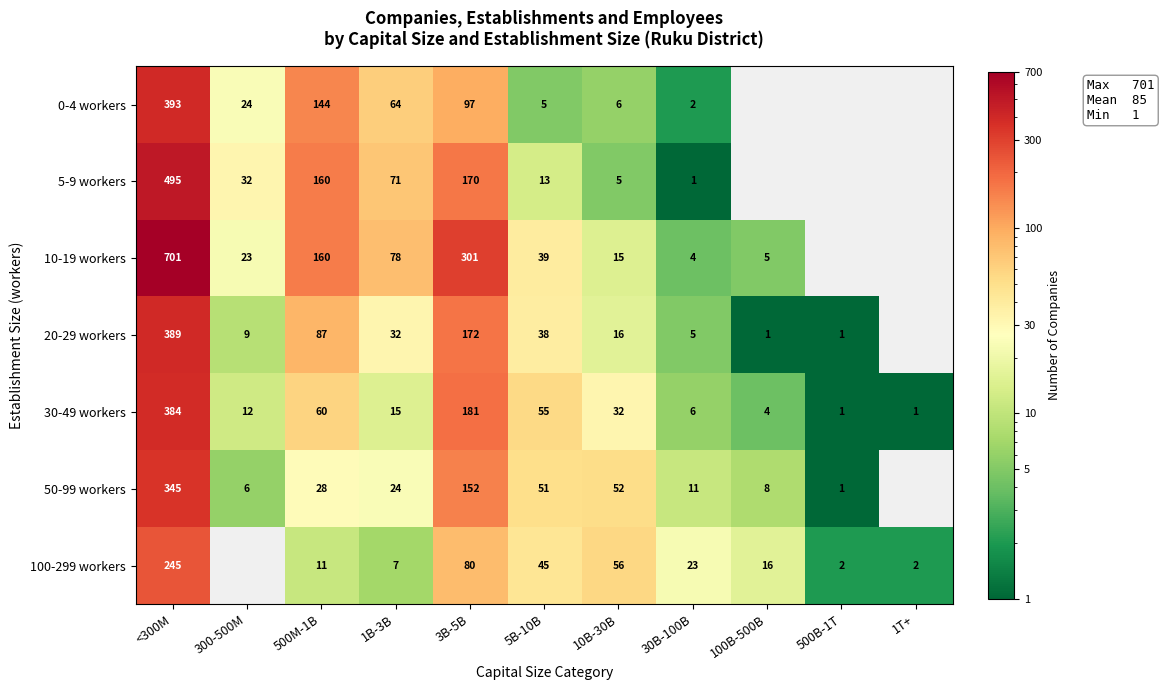

The value of 5-9 workers at 30B-100B is 0. True or false?

False